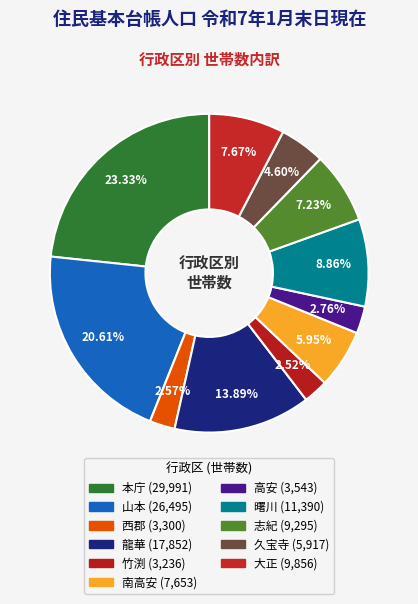

How many slices are in this pie chart?

11